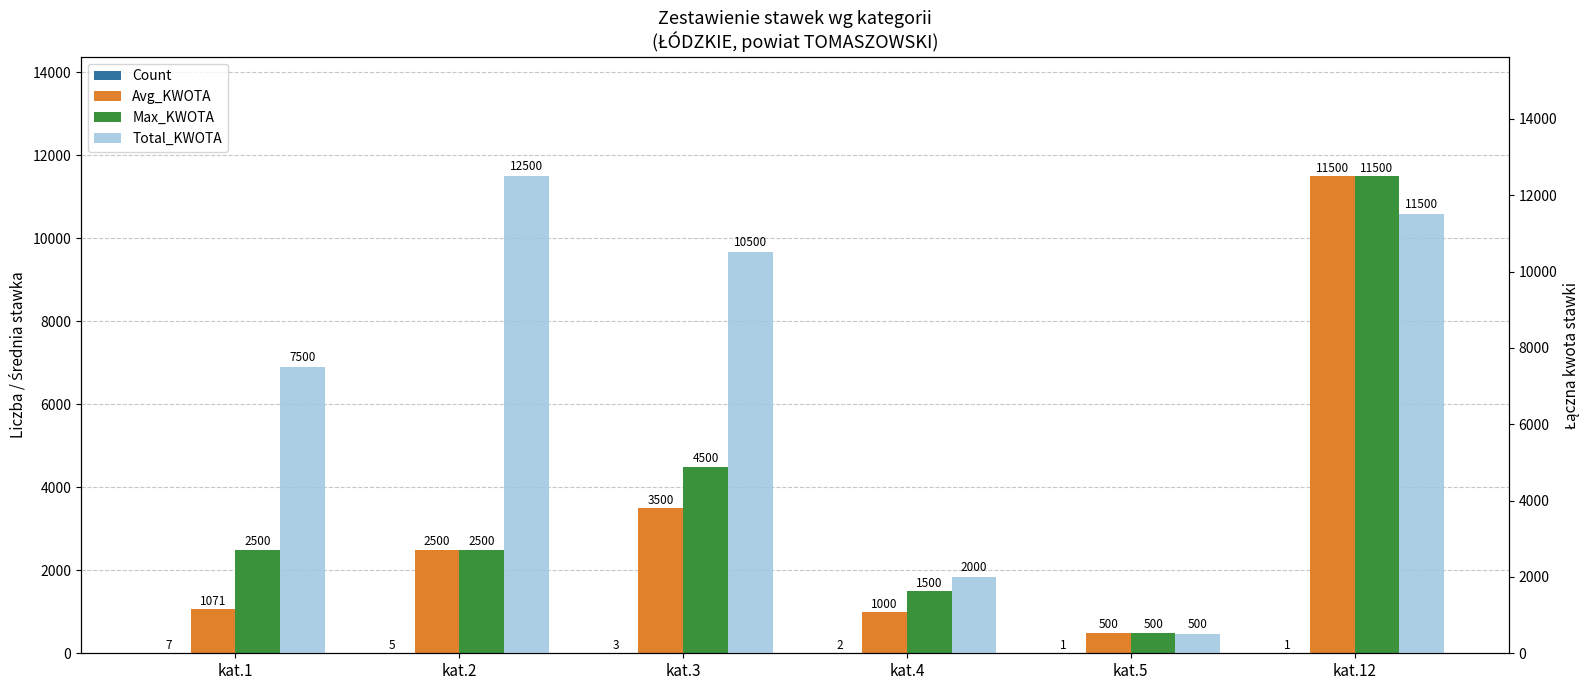

What is the value of the Avg_KWOTA bar at the 2nd from the left?

2500.0